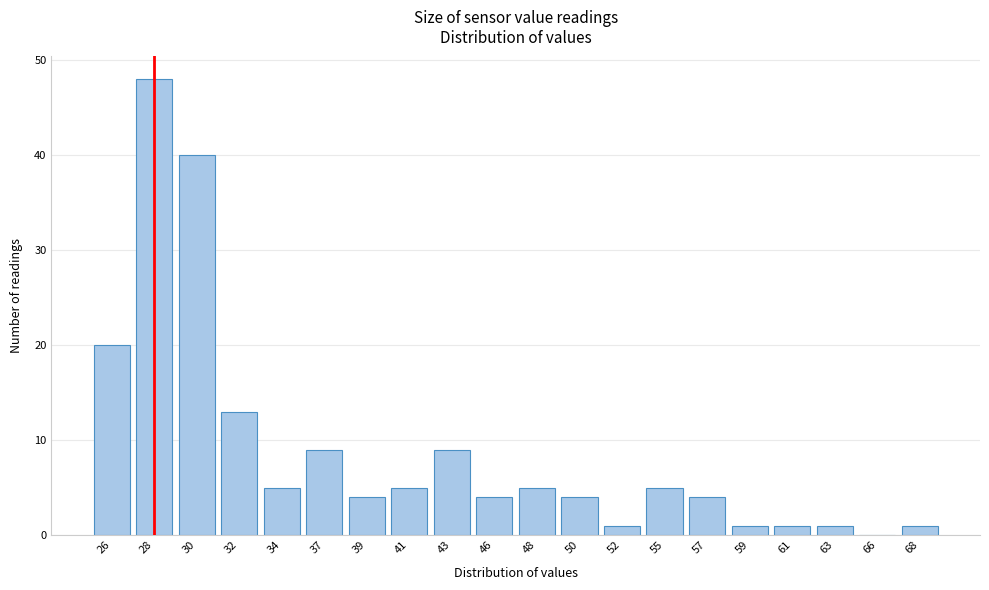

Reading left to right, what are all the values shown in this chart?

26=20	28=48	30=40	32=13	34=5	37=9	39=4	41=5	43=9	46=4	48=5	50=4	52=1	55=5	57=4	59=1	61=1	63=1	66=0	68=1